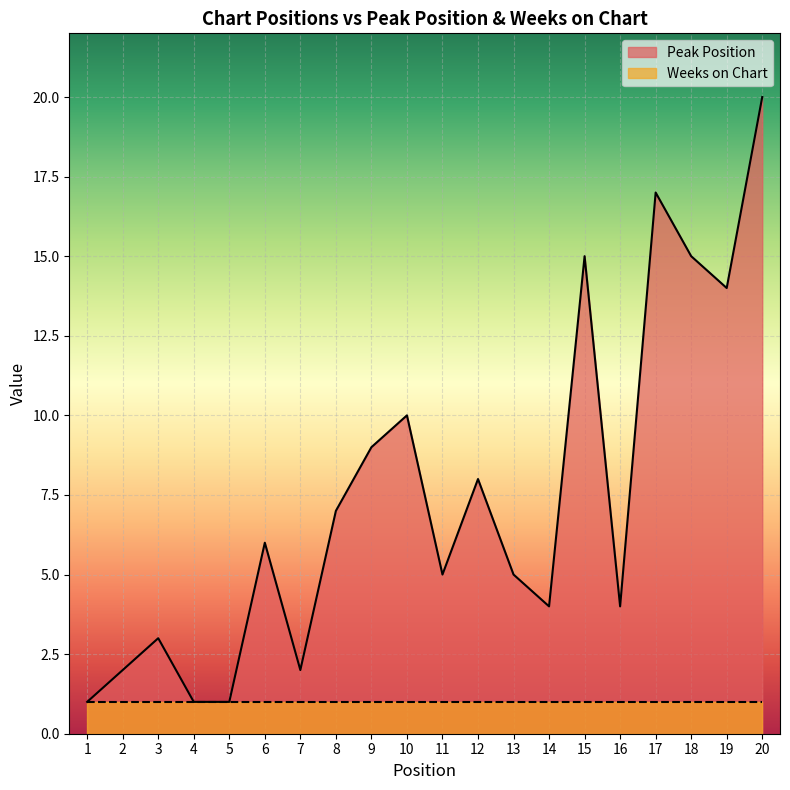

What is the minimum value shown in the chart?

1